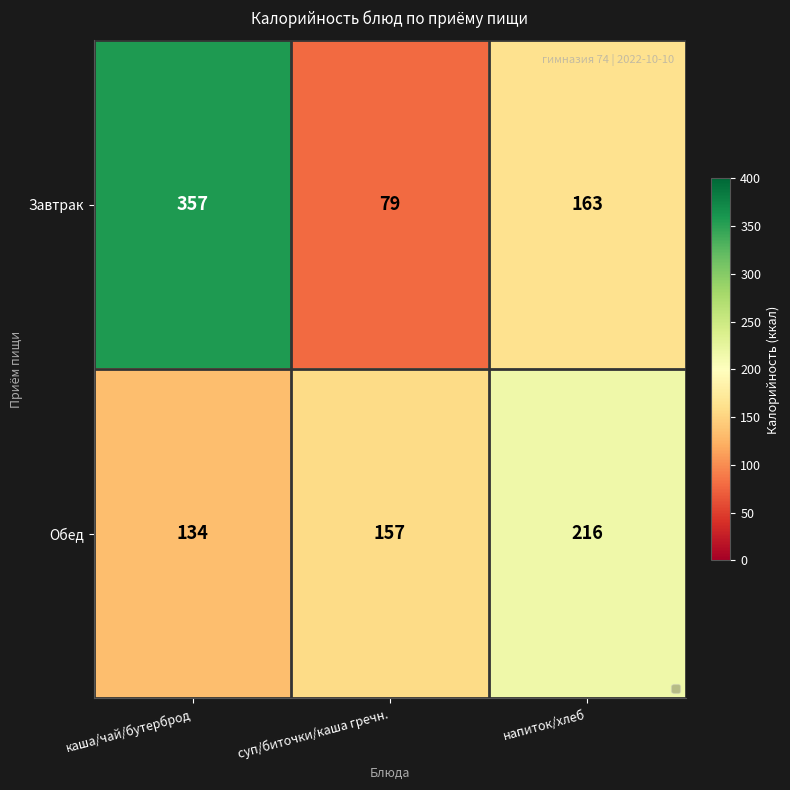

What is the smallest value displayed?

79